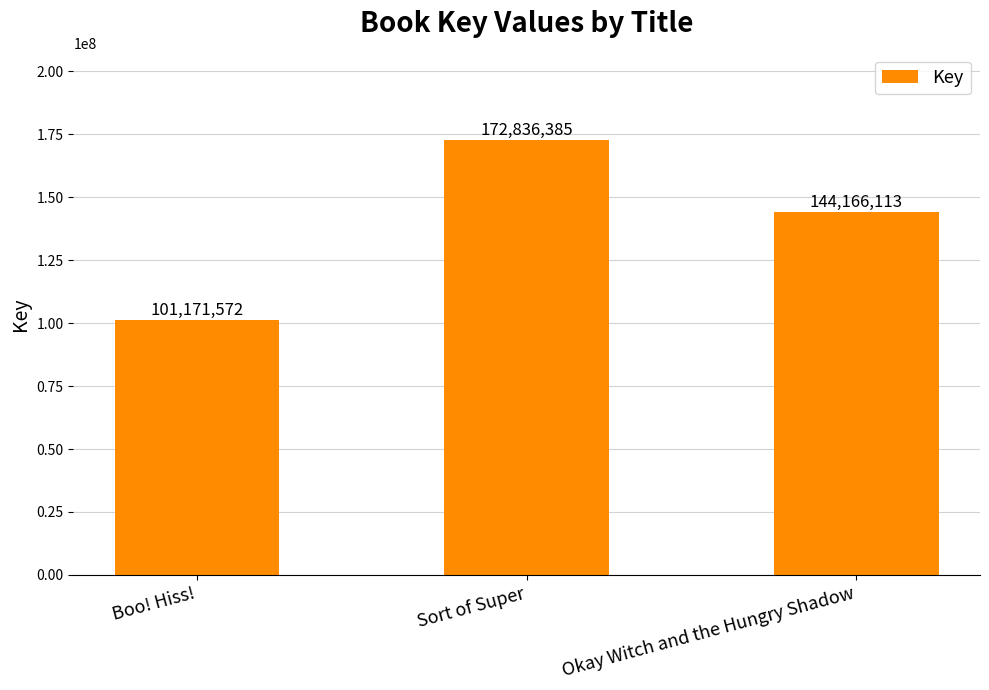

What is the change in value from Sort of Super to Okay Witch and the Hungry Shadow?

-28670272